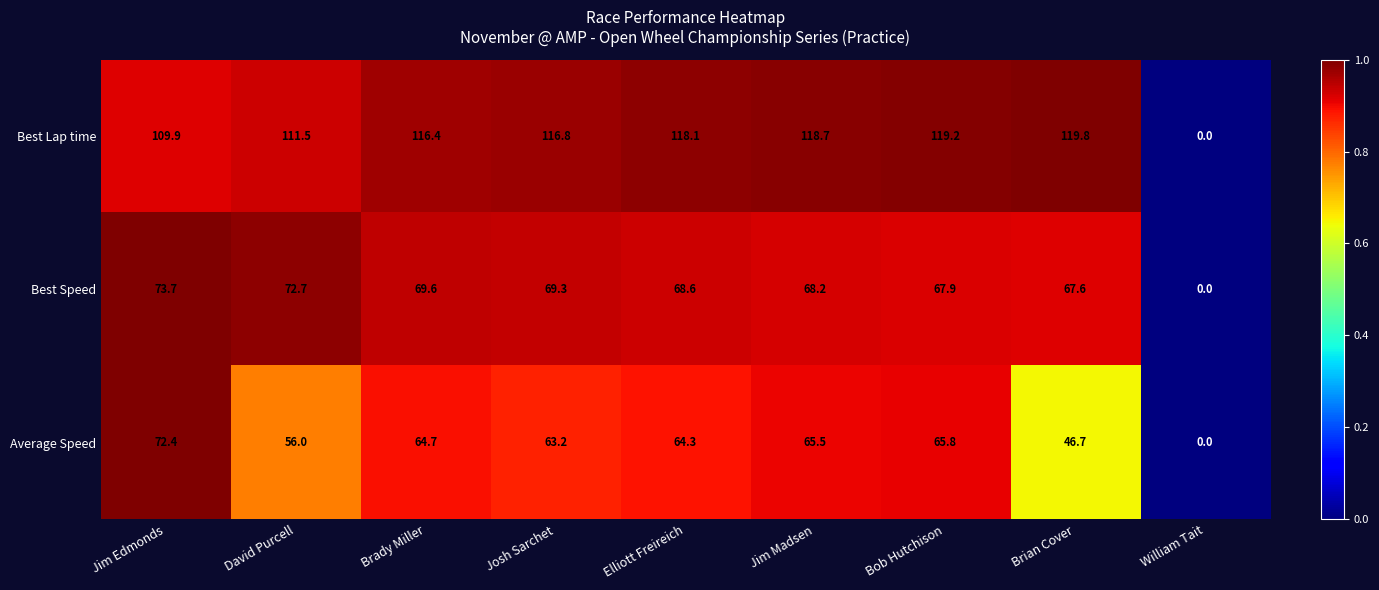

Reading left to right, extract all data points from this chart.

Best Lap time: Jim Edmonds=109.9	David Purcell=111.5	Brady Miller=116.4	Josh Sarchet=116.8	Elliott Freireich=118.1	Jim Madsen=118.7	Bob Hutchison=119.2	Brian Cover=119.8	William Tait=0.0
Best Speed: Jim Edmonds=73.7	David Purcell=72.7	Brady Miller=69.6	Josh Sarchet=69.3	Elliott Freireich=68.6	Jim Madsen=68.2	Bob Hutchison=67.9	Brian Cover=67.6	William Tait=0.0
Average Speed: Jim Edmonds=72.4	David Purcell=56.0	Brady Miller=64.7	Josh Sarchet=63.2	Elliott Freireich=64.3	Jim Madsen=65.5	Bob Hutchison=65.8	Brian Cover=46.7	William Tait=0.0